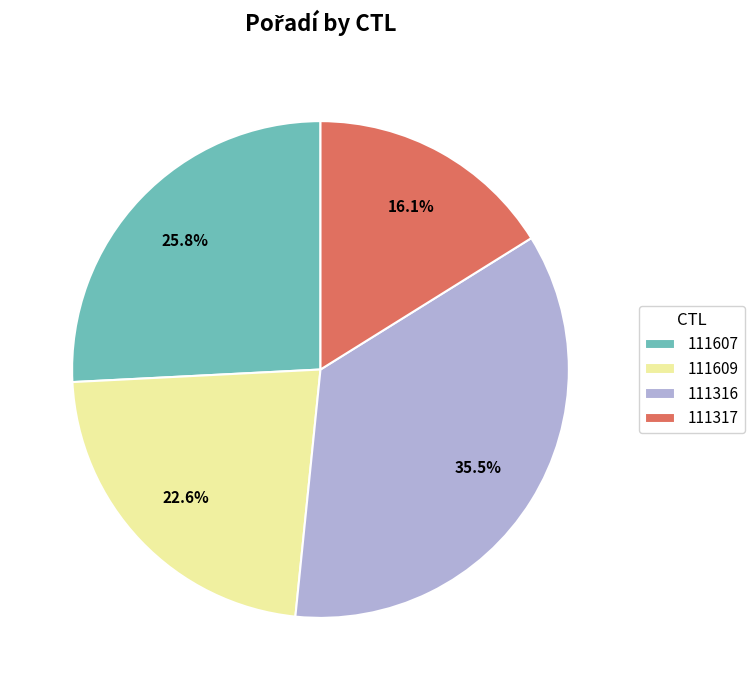

Rank the categories by value from highest to lowest.

111316, 111607, 111609, 111317